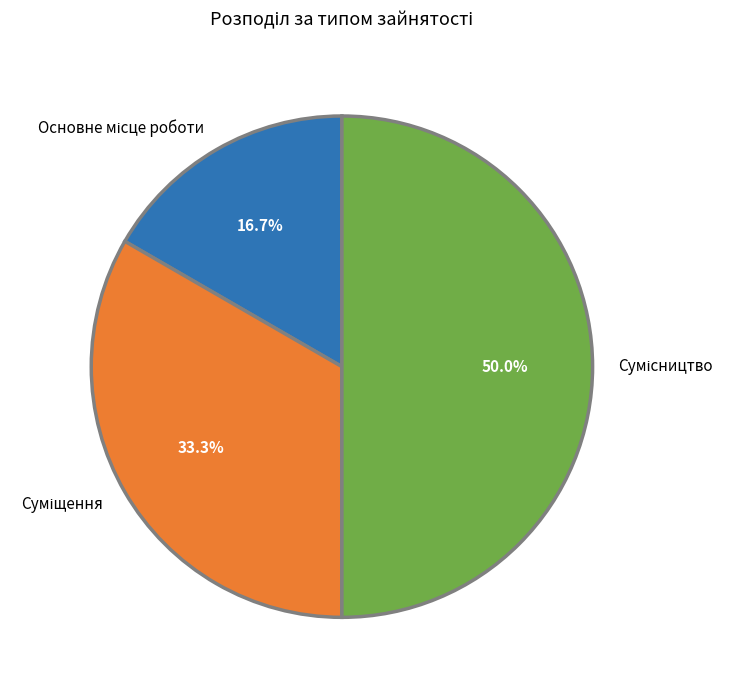

Is there any slice that represents more than half of the pie?

No